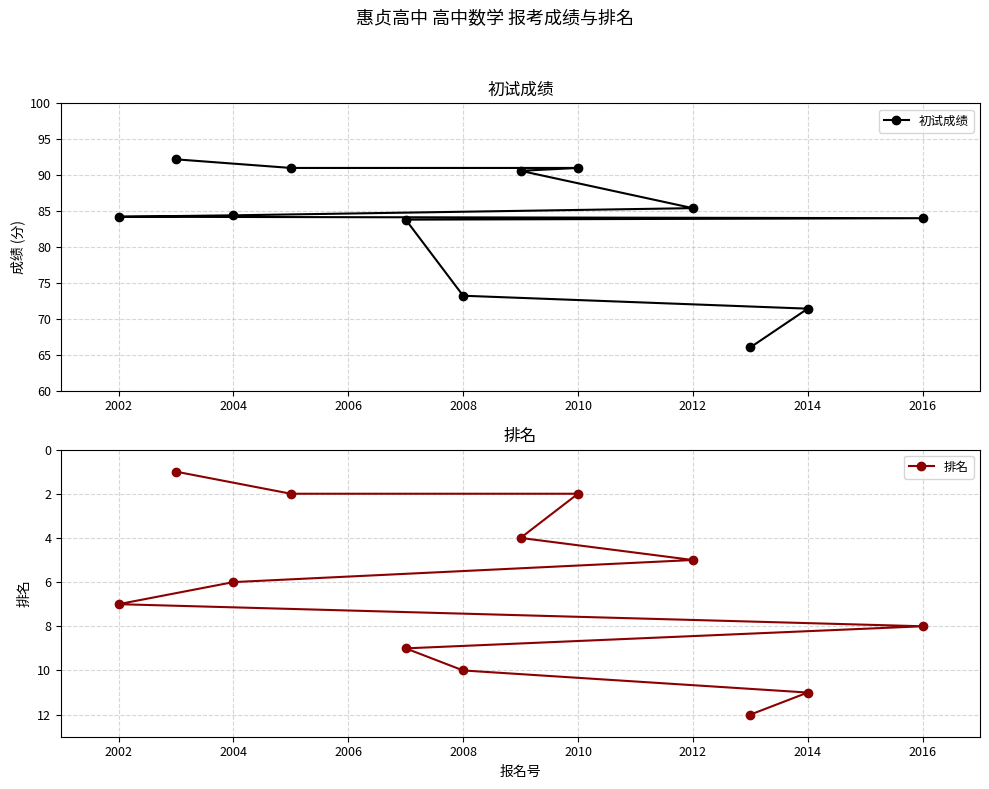

What is the highest value of the 初试成绩 series?

92.2